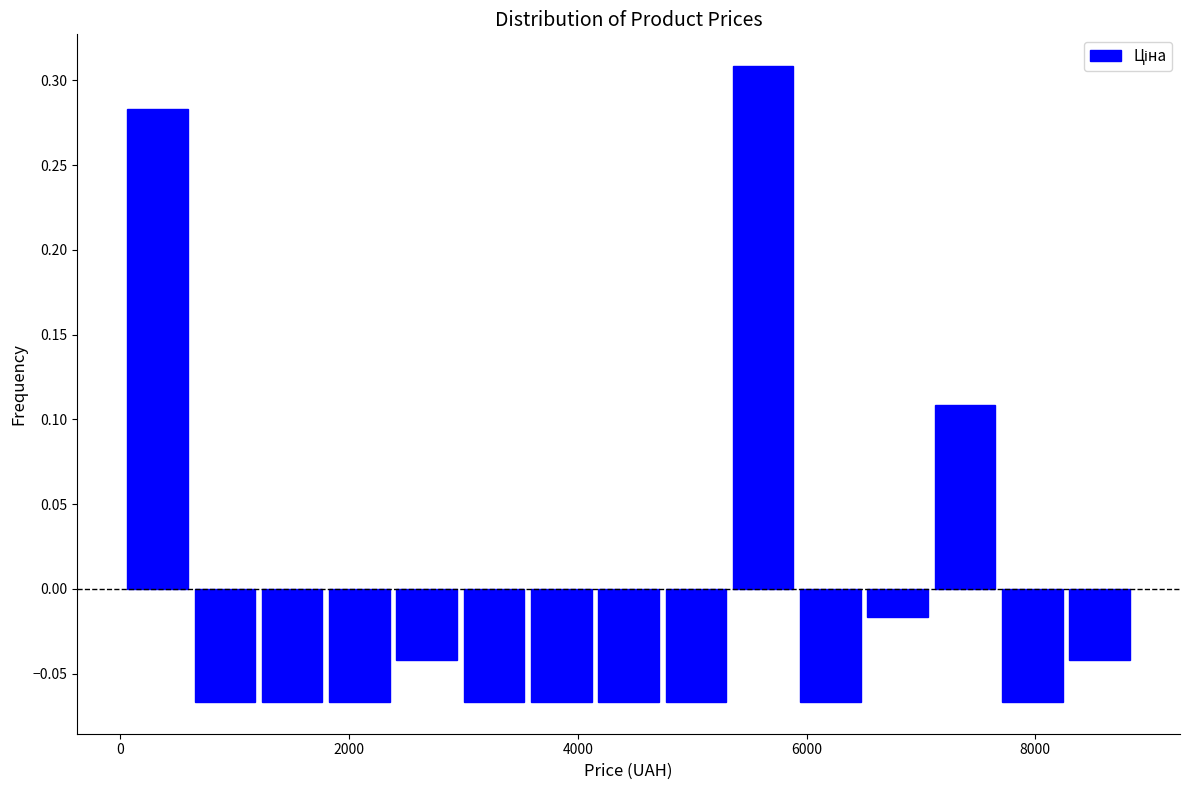

Read against the x-axis, roughly where is the centre of the tallest bar?

5600